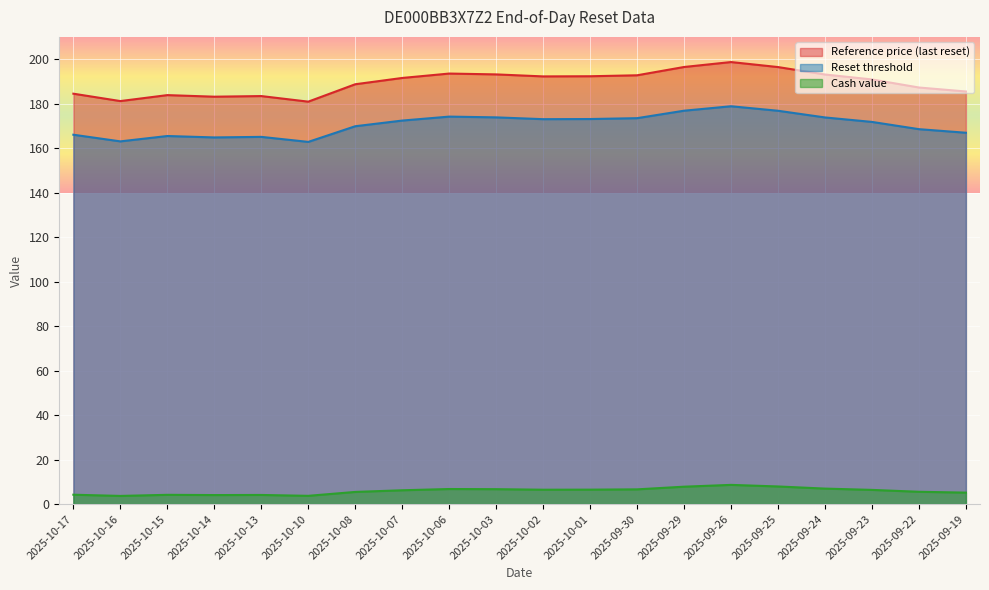

True or false: Reset threshold has more than 2 interior local peaks.

True